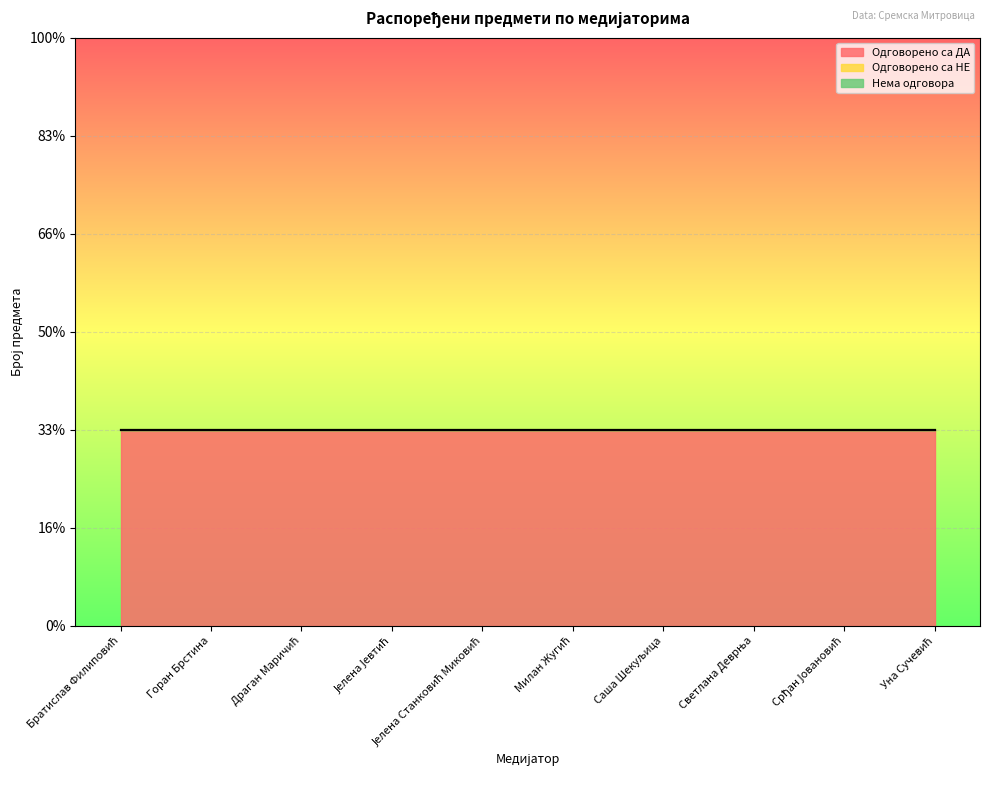

Reading left to right, transcribe all the data shown in this chart.

Одговорено са ДА: Братислав Филиповић=1	Горан Брстина=1	Драган Маричић=1	Јелена Јевтић=1	Јелена Станковић Миковић=1	Милан Жугић=1	Саша Шекуљица=1	Светлана Деврња=1	Срђан Јовановић=1	Уна Сучевић=1
Одговорено са НЕ: Братислав Филиповић=0	Горан Брстина=0	Драган Маричић=0	Јелена Јевтић=0	Јелена Станковић Миковић=0	Милан Жугић=0	Саша Шекуљица=0	Светлана Деврња=0	Срђан Јовановић=0	Уна Сучевић=0
Нема одговора: Братислав Филиповић=0	Горан Брстина=0	Драган Маричић=0	Јелена Јевтић=0	Јелена Станковић Миковић=0	Милан Жугић=0	Саша Шекуљица=0	Светлана Деврња=0	Срђан Јовановић=0	Уна Сучевић=0